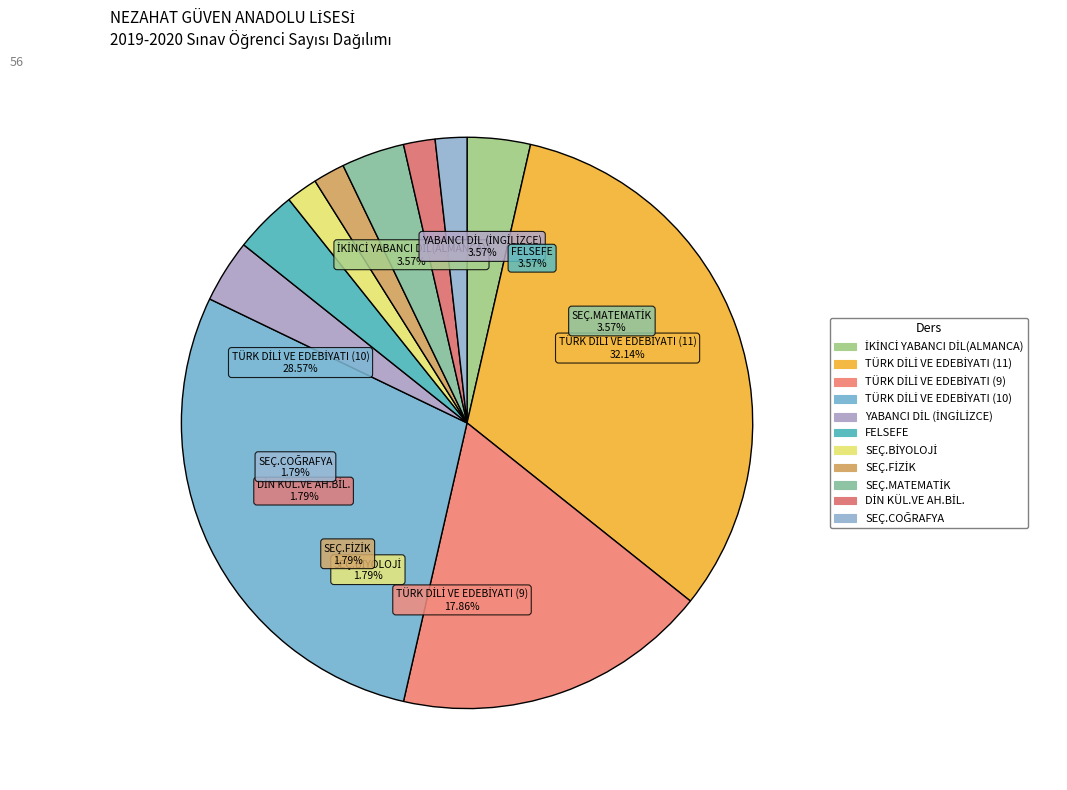

To the nearest percent, what is the average slice percentage?

9%